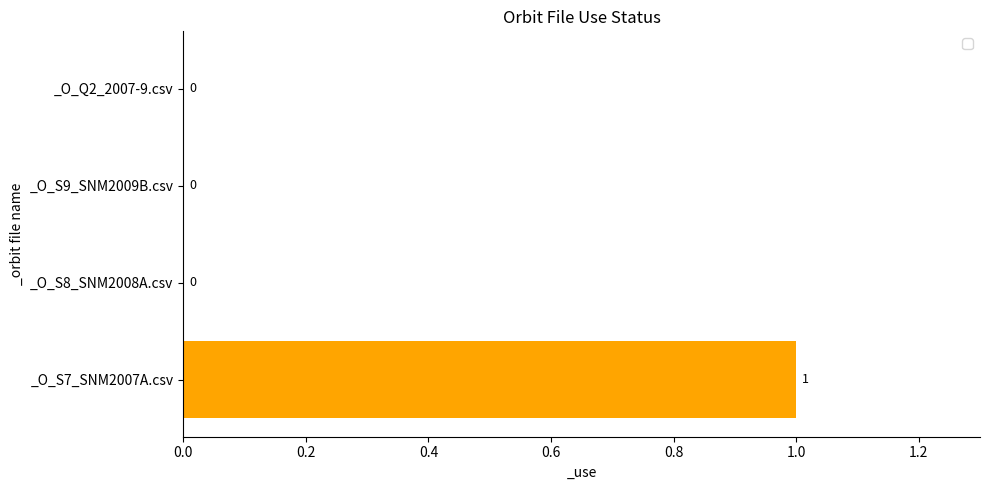

What is the maximum value shown in the chart?

1